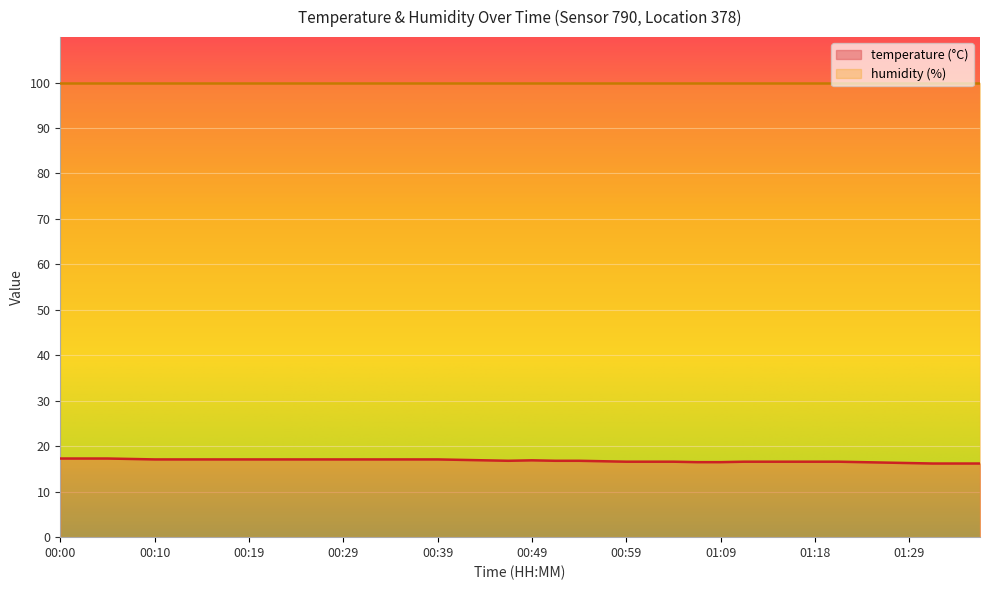

Which label corresponds to the smallest value in the chart?

01:32